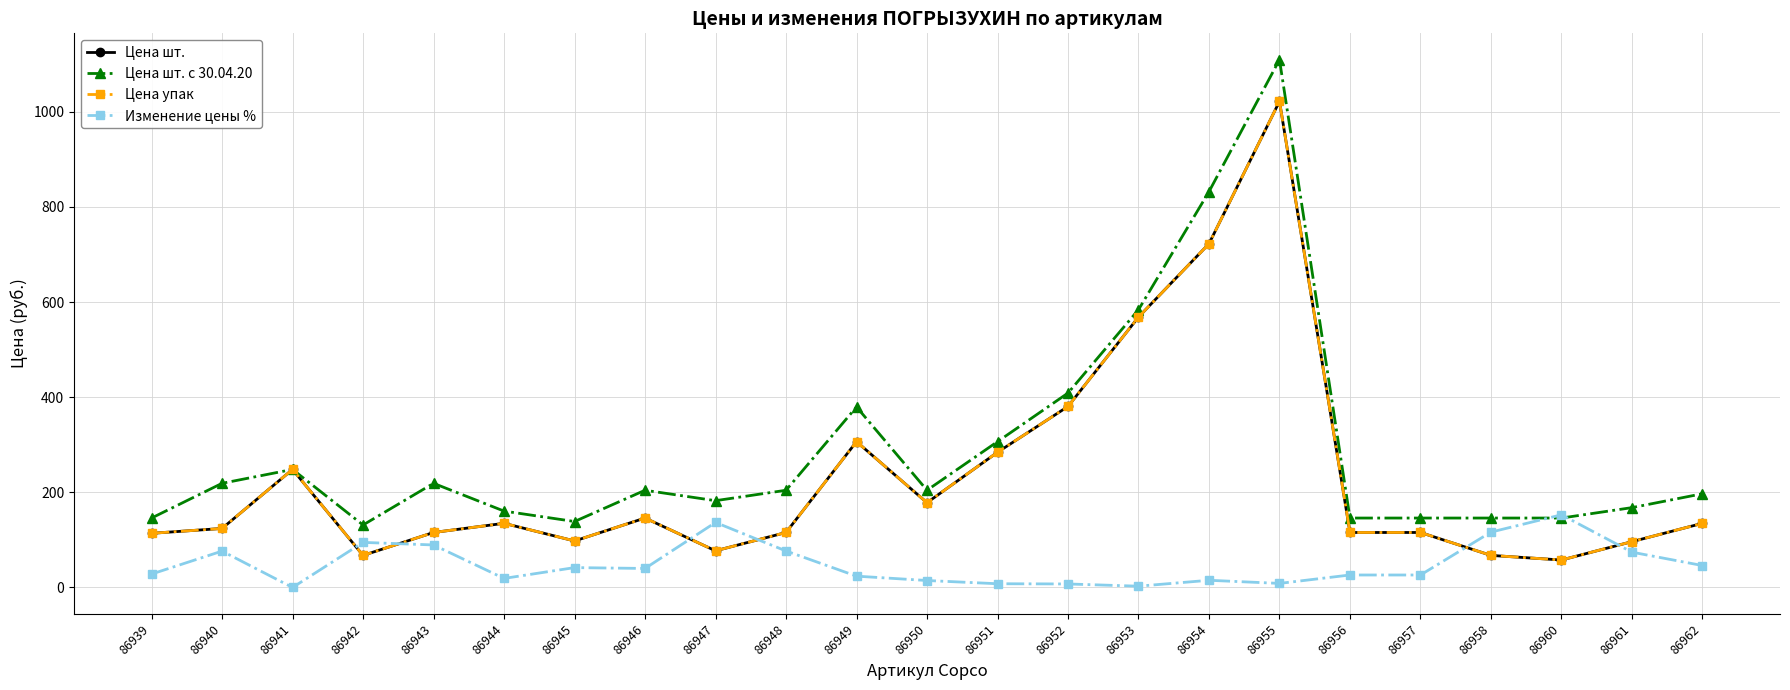

Reading left to right, transcribe all the data shown in this chart.

Цена шт.: 113.9	124.1	248.2	67.5	115.6	134.9	97.8	146.0	77.1	115.6	306.6	178.3	284.3	380.6	568.5	722.7	1022.0	115.6	115.6	67.5	57.8	96.4	134.9
Цена шт. с 30.04.20: 146.0	219.0	248.2	131.4	219.0	160.6	138.7	204.4	182.5	204.4	379.6	204.4	306.6	408.8	584.0	832.2	1109.6	146.0	146.0	146.0	146.0	167.9	197.1
Цена упак: 113.9	124.1	248.2	67.5	115.6	134.9	97.8	146.0	77.1	115.6	306.6	178.3	284.3	380.6	568.5	722.7	1022.0	115.6	115.6	67.5	57.8	96.4	134.9
Изменение цены %: 28.2	76.5	0.0	94.8	89.4	19.1	41.8	40.0	136.7	76.8	23.8	14.7	7.9	7.4	2.7	15.2	8.6	26.3	26.2	116.4	152.8	74.2	46.1